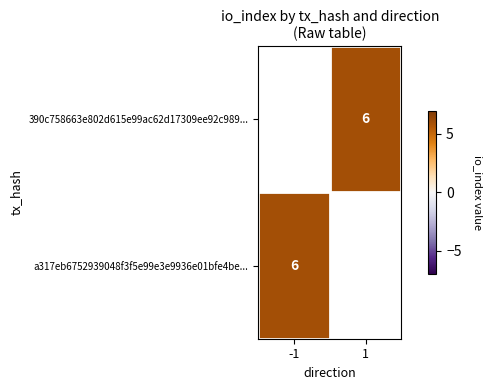

The a317eb6752939048f3f5e99e3e9936e01bfe4be... series shows 6.0 at -1. True or false?

True